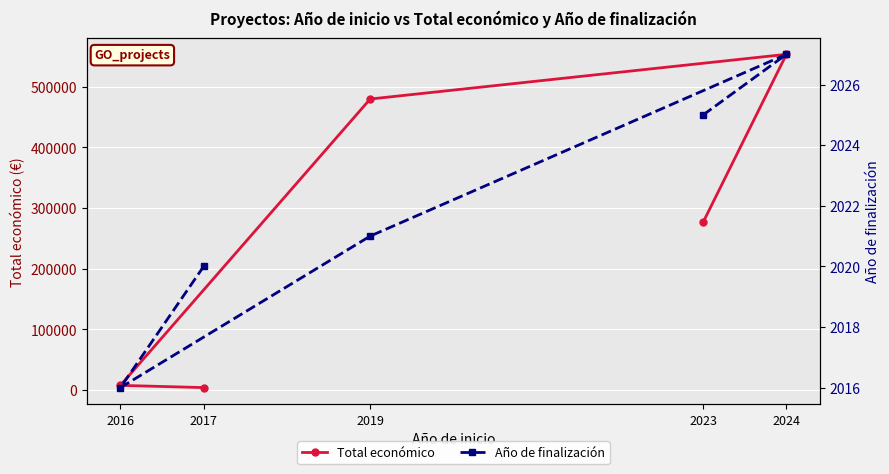

The value of Año de finalización at 2016 is 3469. True or false?

False